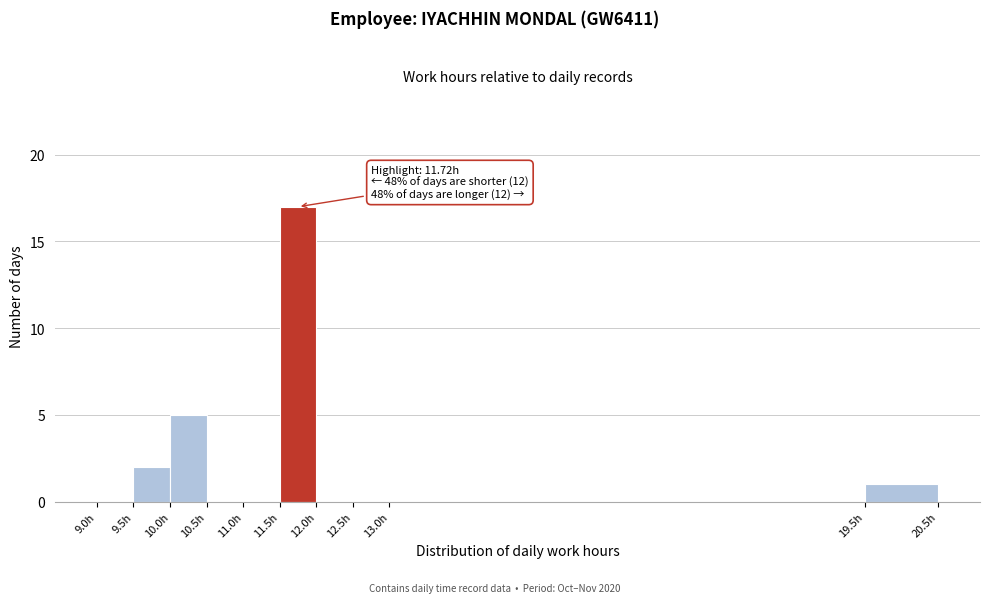

Over which range of the x-axis is the bar tallest?

11.5 to 12.0